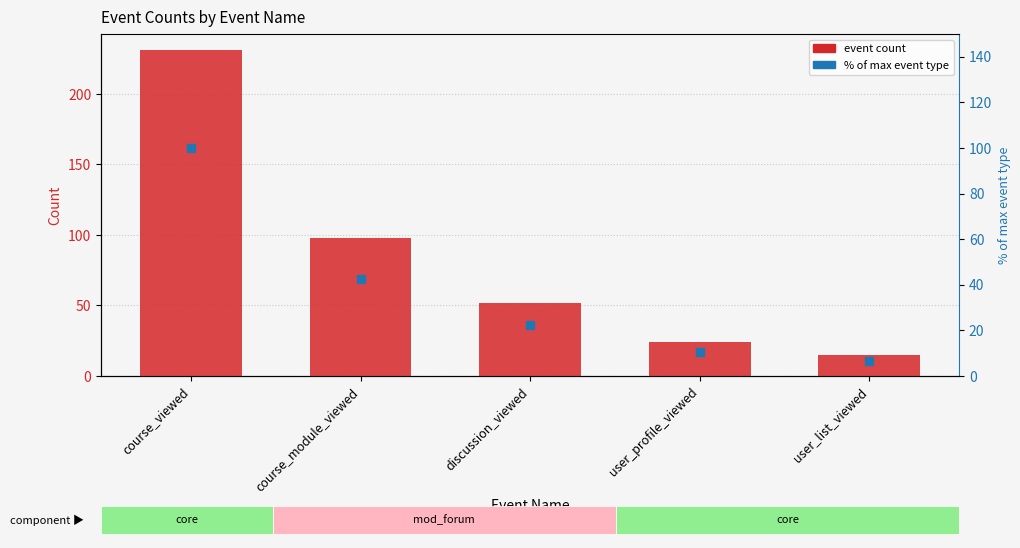

At how many categories does at least one series exceed 222?

1